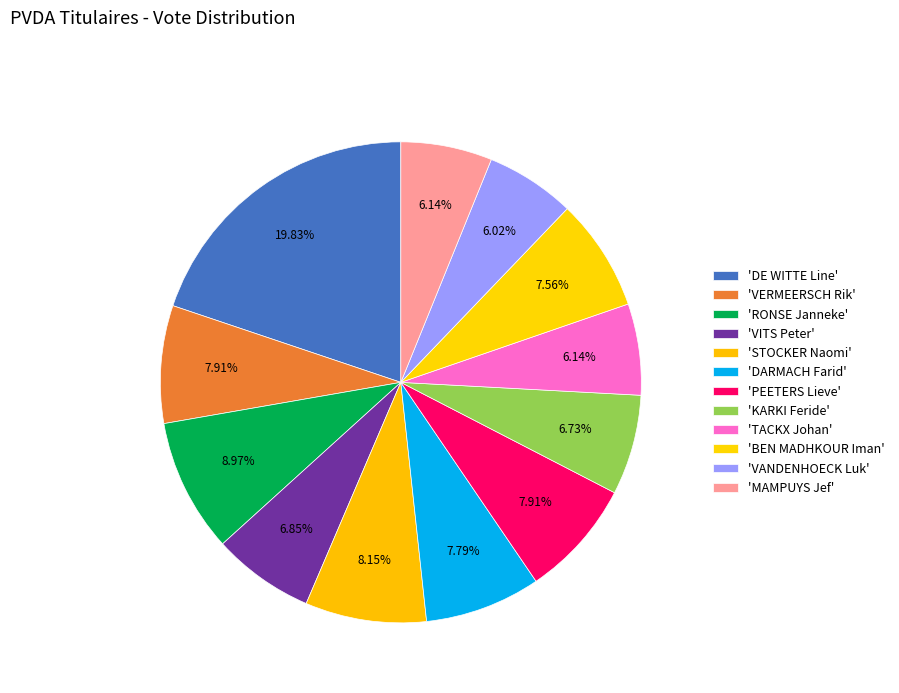

Rank the categories by value from lowest to highest.

VANDENHOECK Luk, TACKX Johan, MAMPUYS Jef, KARKI Feride, VITS Peter, BEN MADHKOUR Iman, DARMACH Farid, VERMEERSCH Rik, PEETERS Lieve, STOCKER Naomi, RONSE Janneke, DE WITTE Line